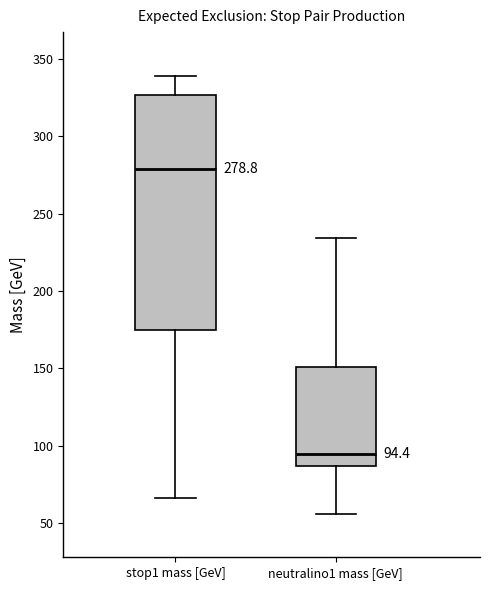

Which box's median line is the highest?

stop1 mass [GeV]